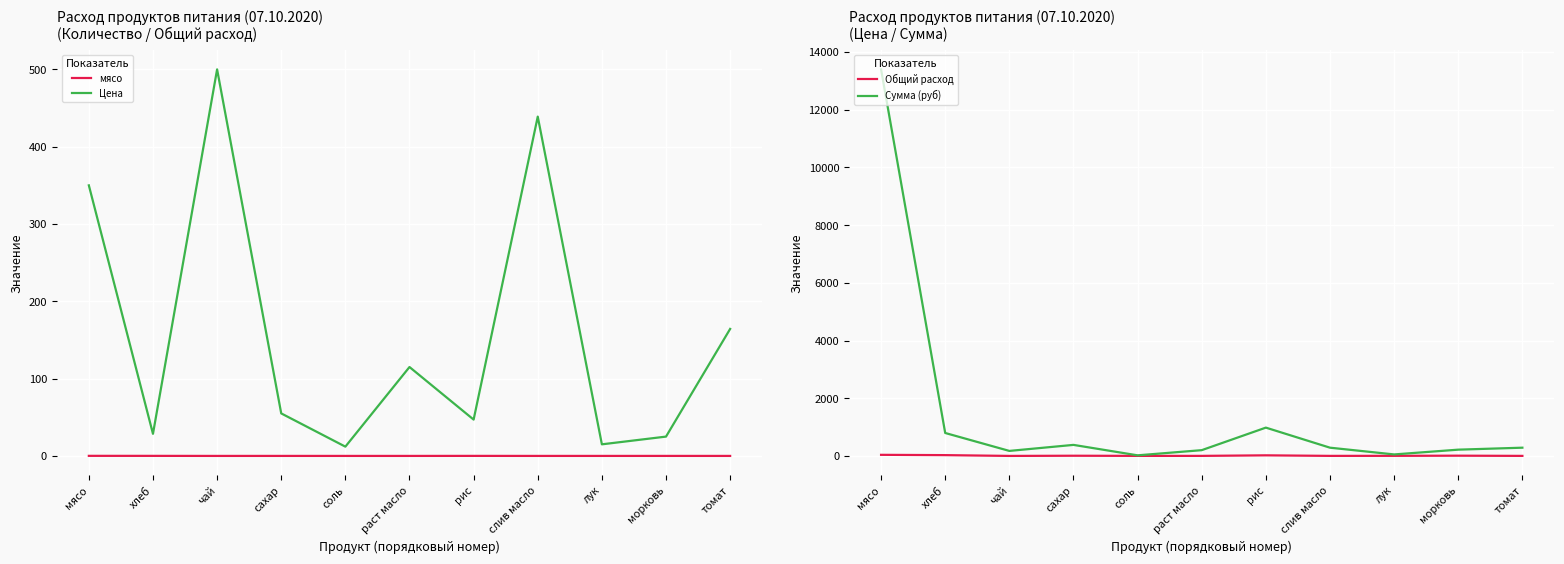

Which series has the largest total across all categories?

Сумма (руб)